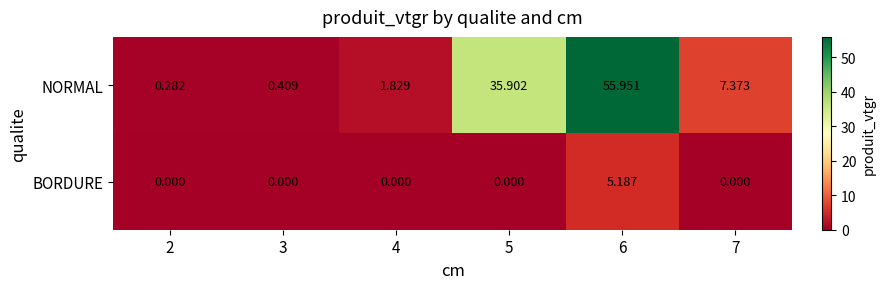

Rank the series by their average value, from lowest to highest.

BORDURE, NORMAL